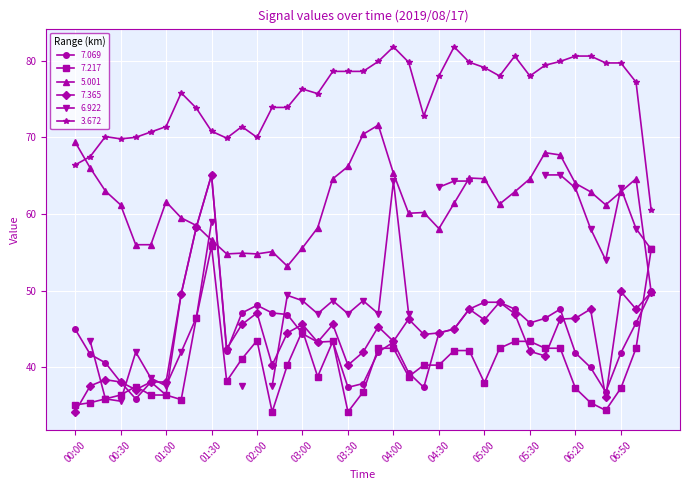

Which category has the highest value in the 5.001 series?

03:50